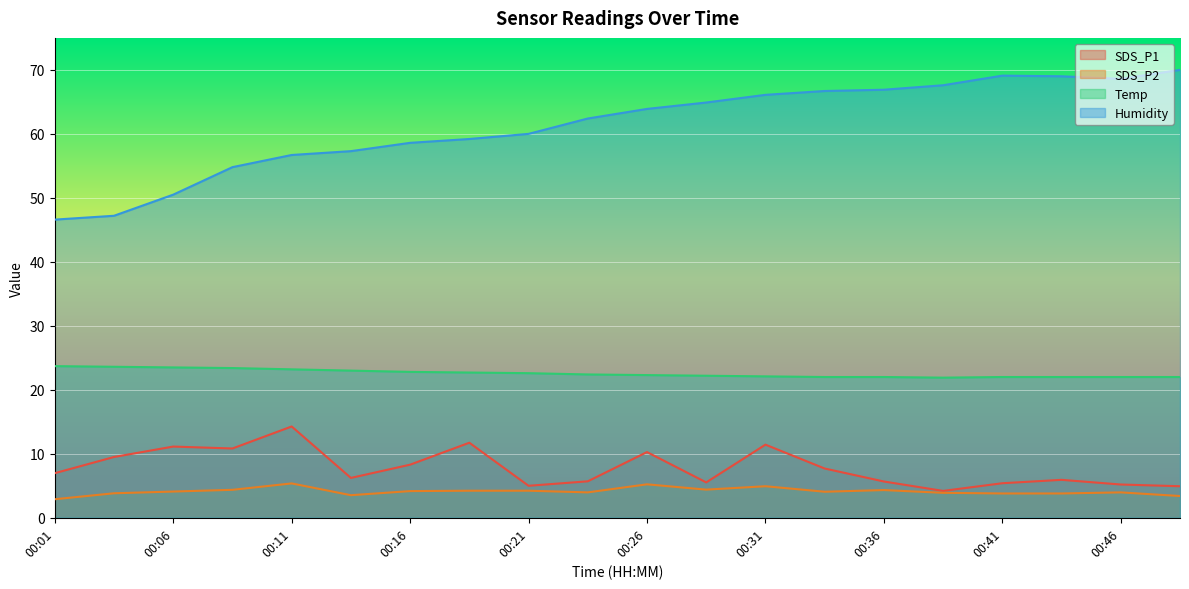

How many values in the SDS_P2 series exceed 4?

11